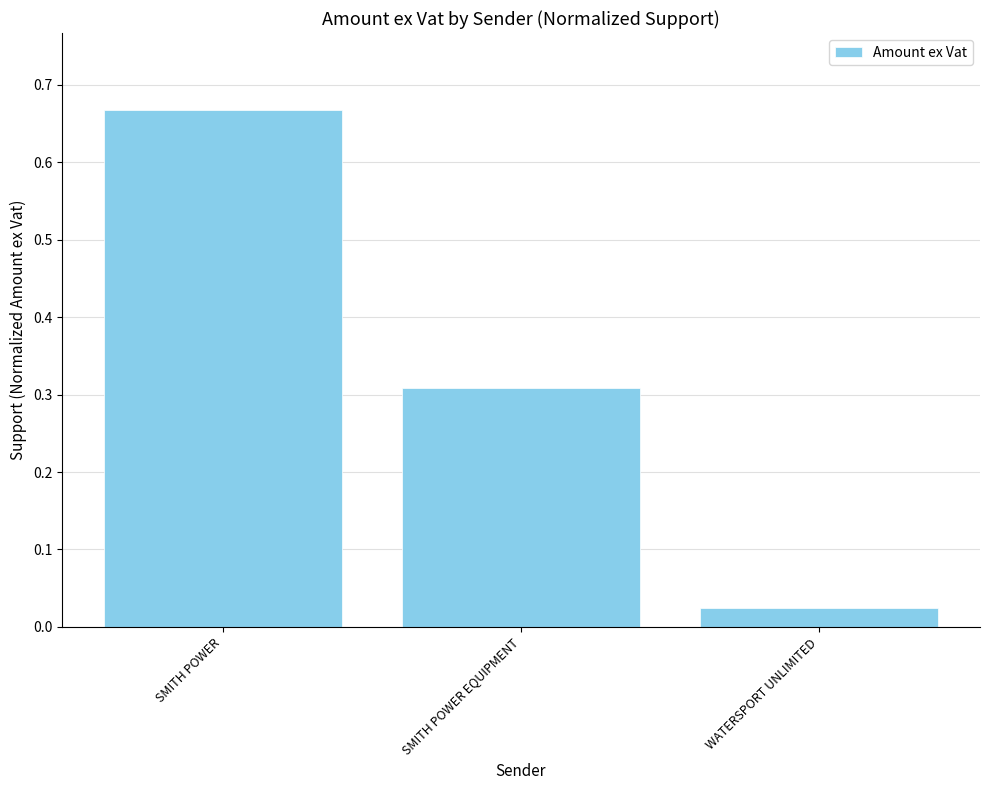

What position from the right is SMITH POWER EQUIPMENT?

2